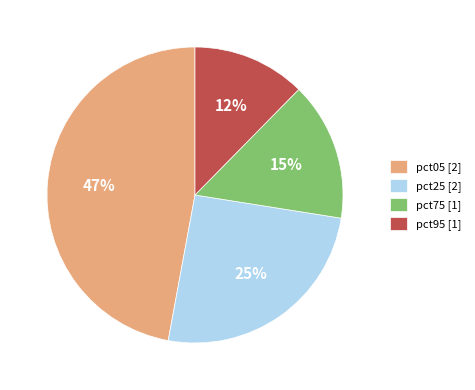

To the nearest percent, what is the average slice percentage?

25%